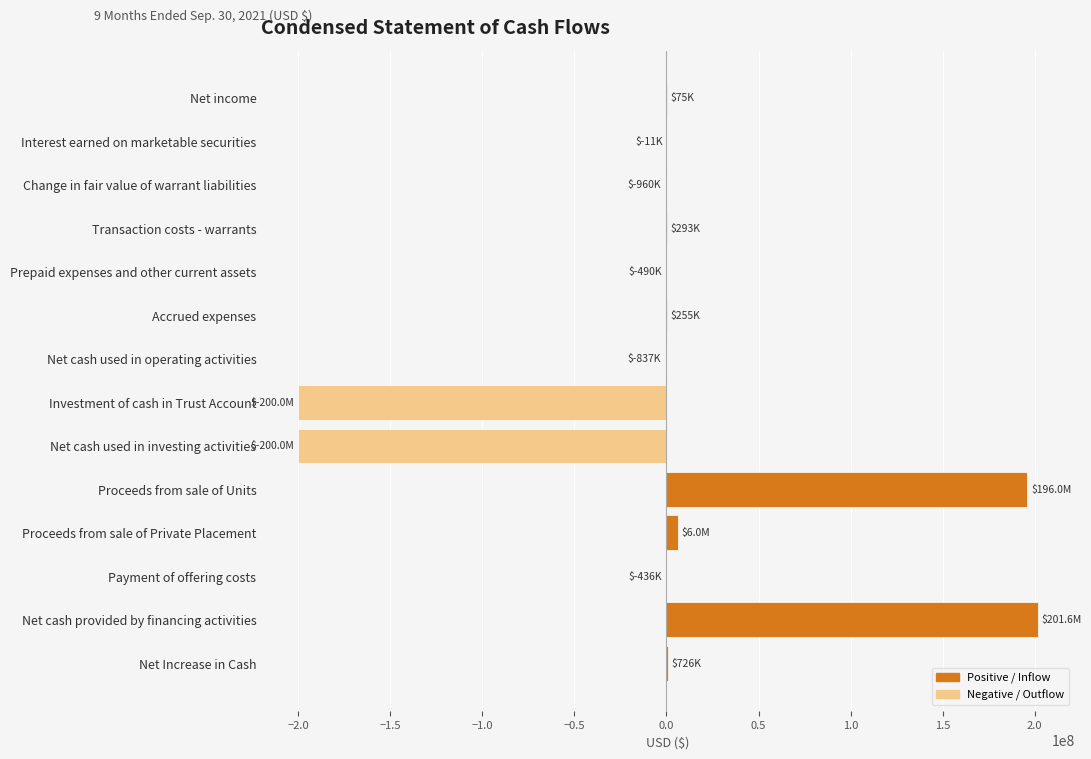

What is the maximum value shown in the chart?

201563571